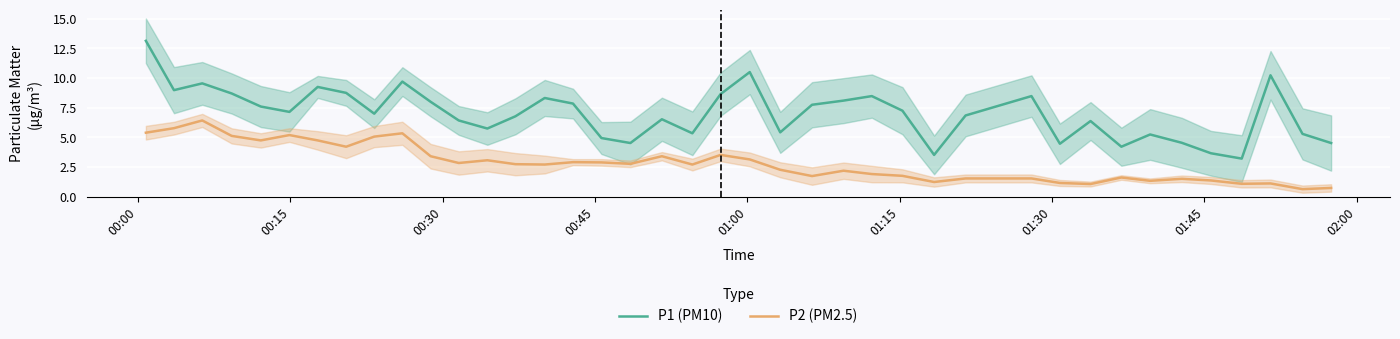

What is the difference between the maximum and minimum values in the P1 (PM10) series?

9.9